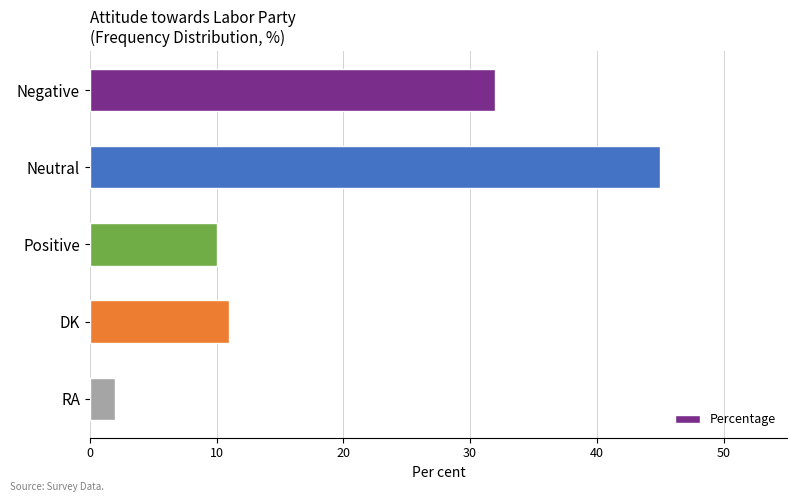

At which label is the value closest to 23?

Negative